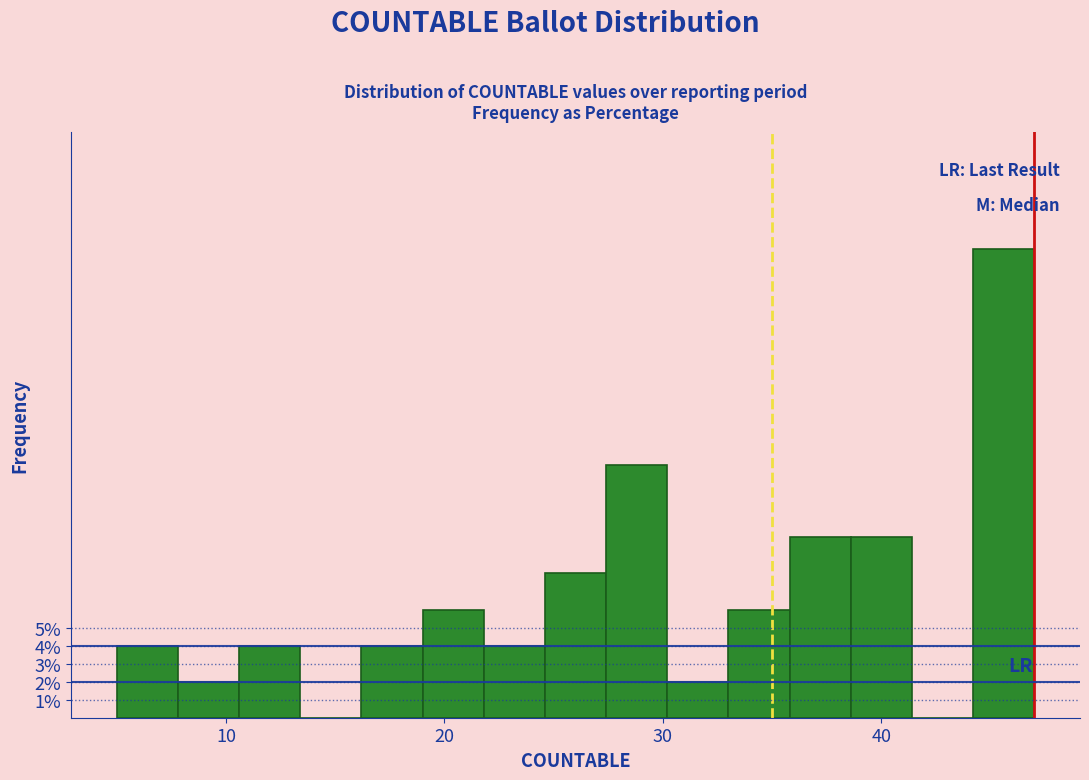

Read against the x-axis, roughly where is the centre of the tallest bar?

46